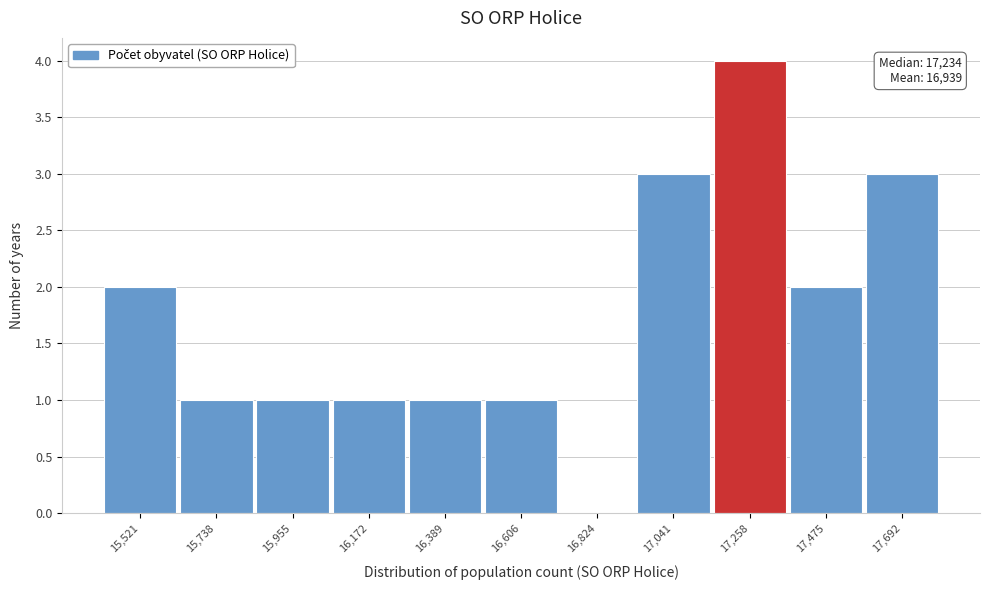

Reading left to right, list all the values displayed in this chart.

15,521=2	15,738=1	15,955=1	16,172=1	16,389=1	16,606=1	16,824=0	17,041=3	17,258=4	17,475=2	17,692=3